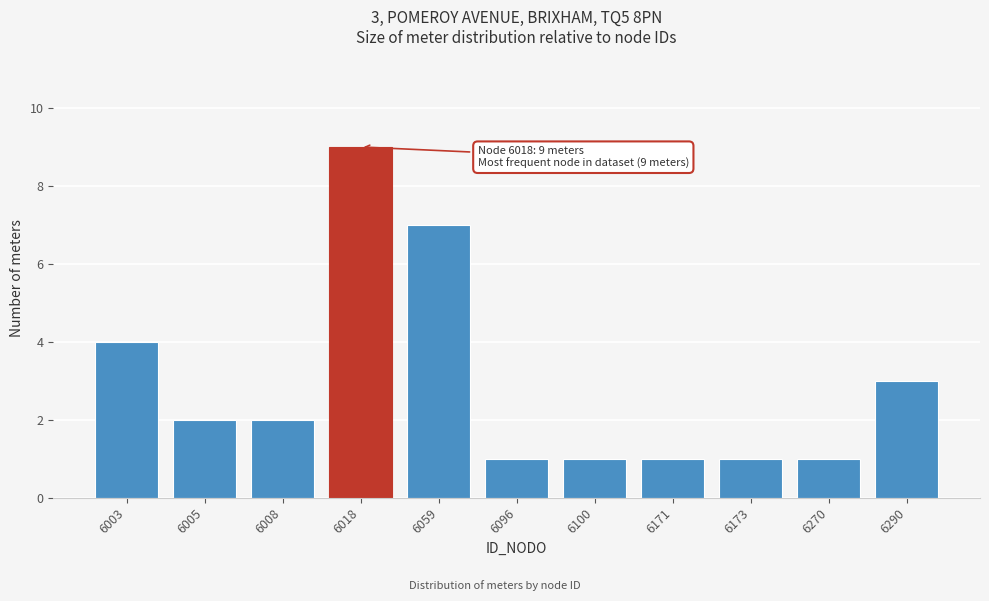

Reading left to right, what are all the values shown in this chart?

4	2	2	9	7	1	1	1	1	1	3